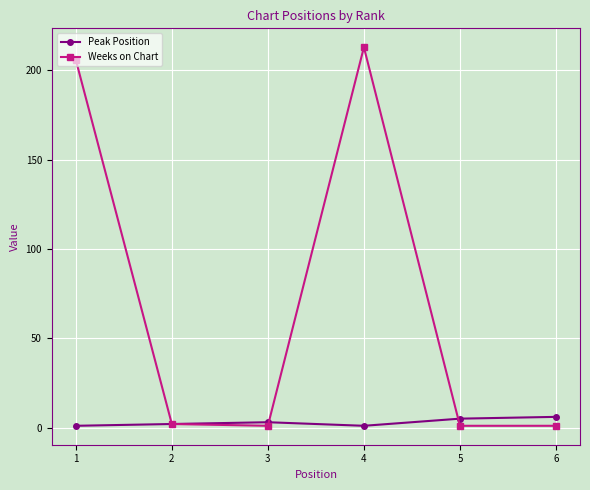

After their last crossing, which series has the higher values: Peak Position or Weeks on Chart?

Peak Position